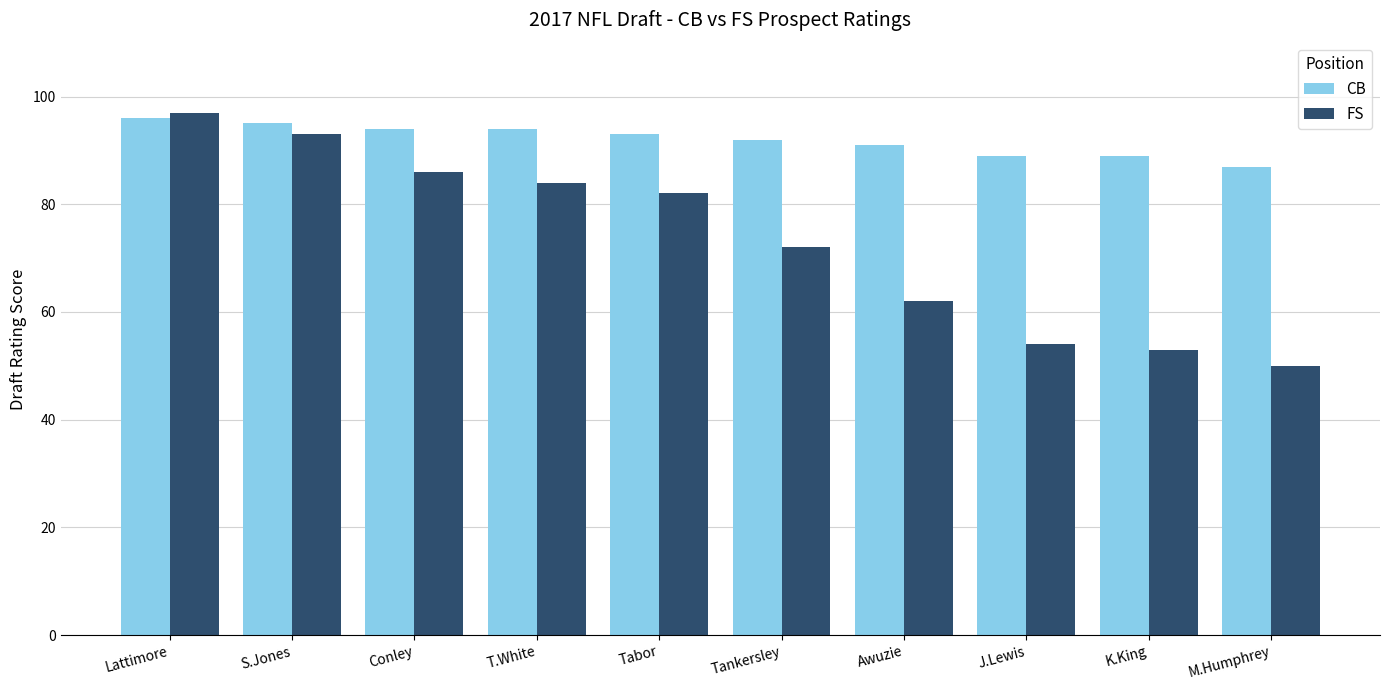

Read the FS value at K.King, to the nearest 10.

50